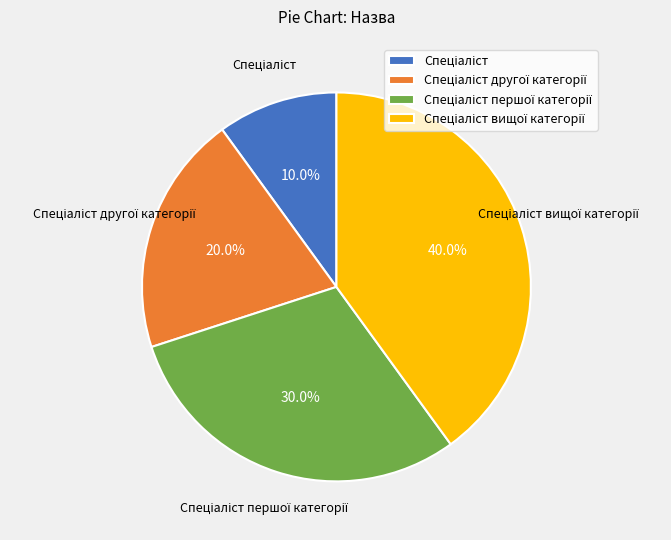

Does any single category account for the majority?

No